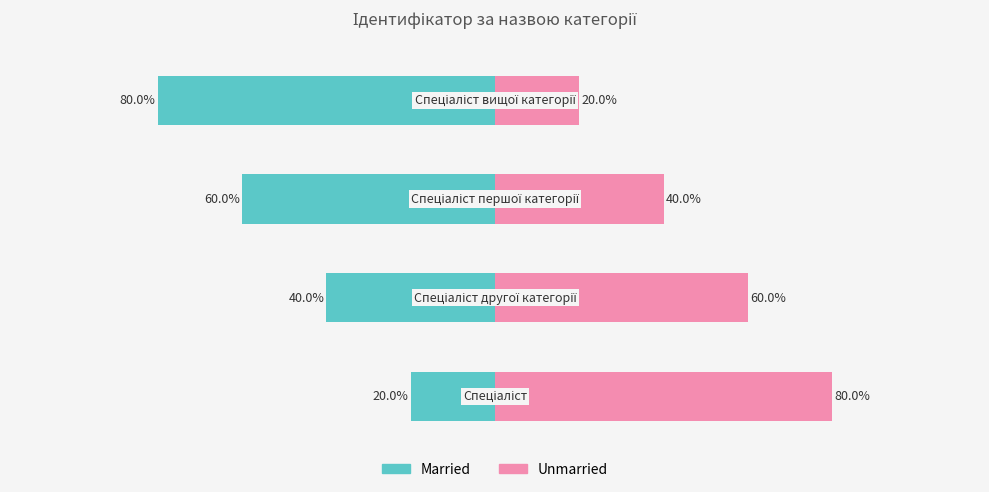

What is the difference between the maximum and second lowest values in the Married series?

40